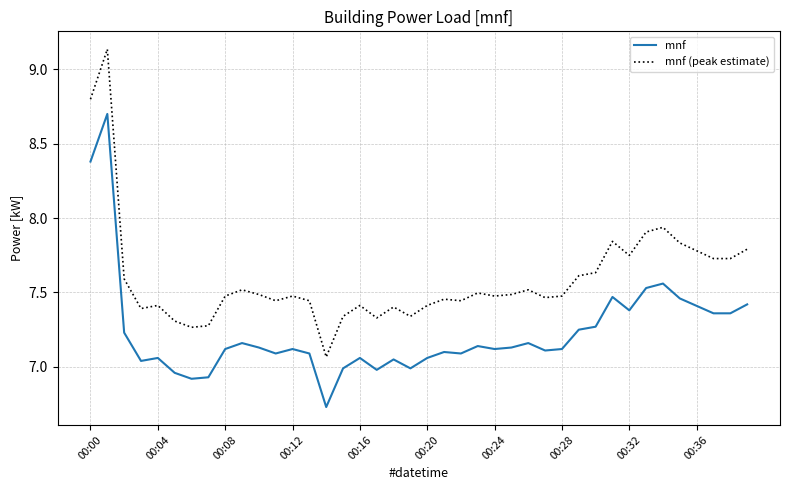

Rank the series by their average value, from lowest to highest.

mnf, mnf (peak estimate)